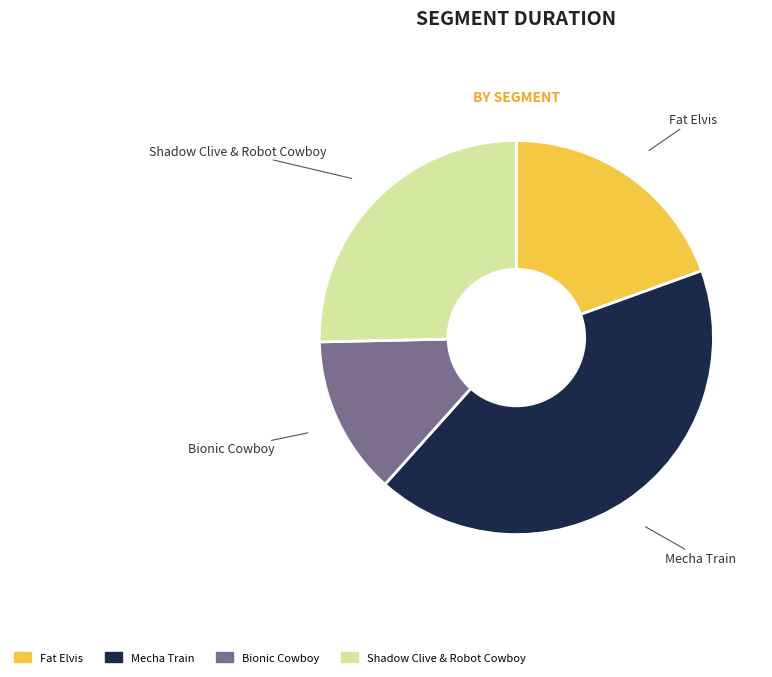

Is there a majority slice in this chart?

No